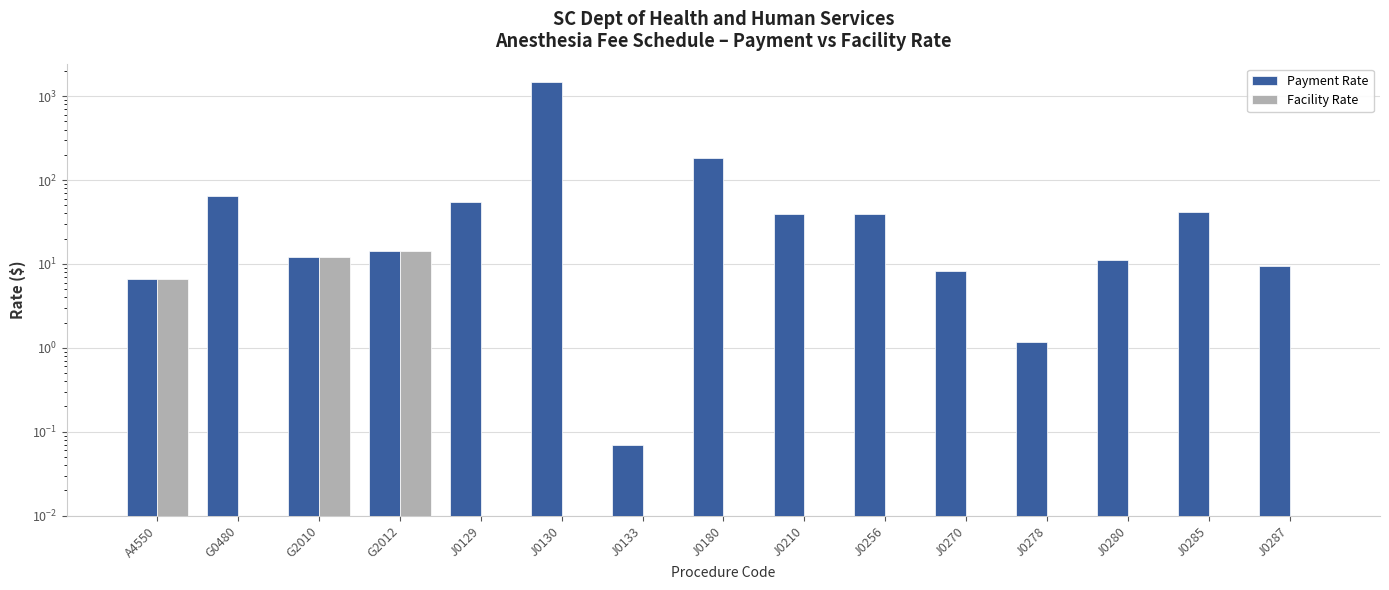

What is the spread (max minus min) of values at G0480?

64.0